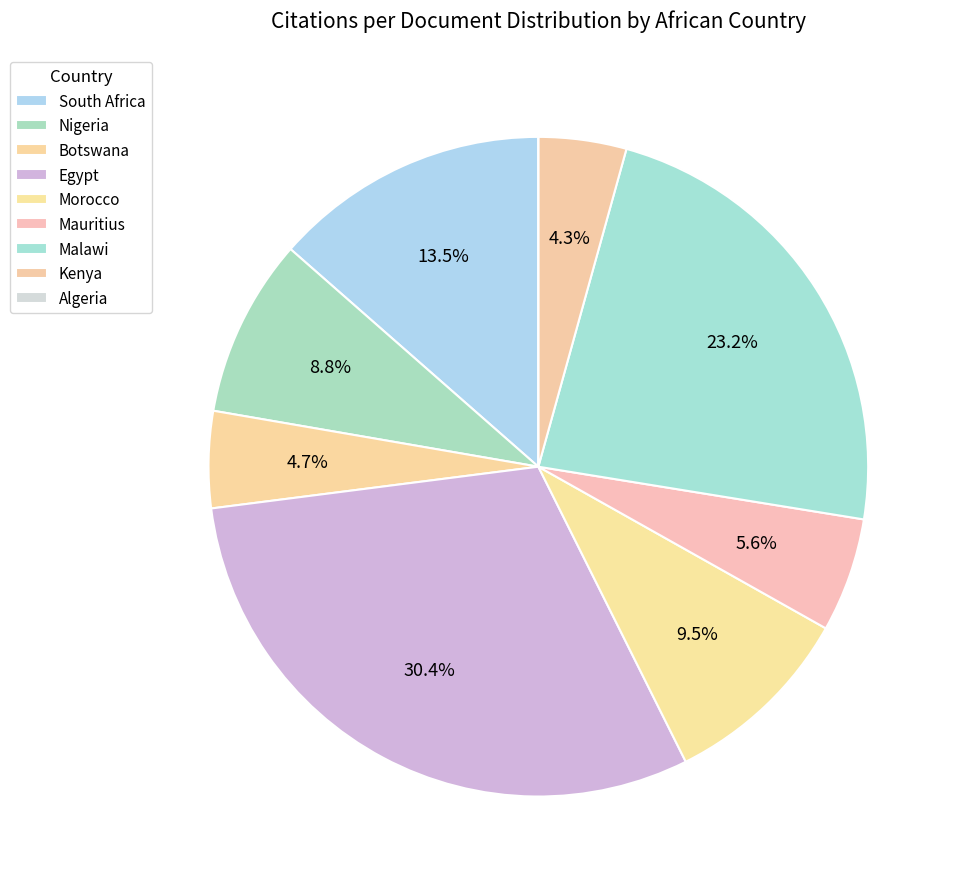

Is there a majority slice in this chart?

No